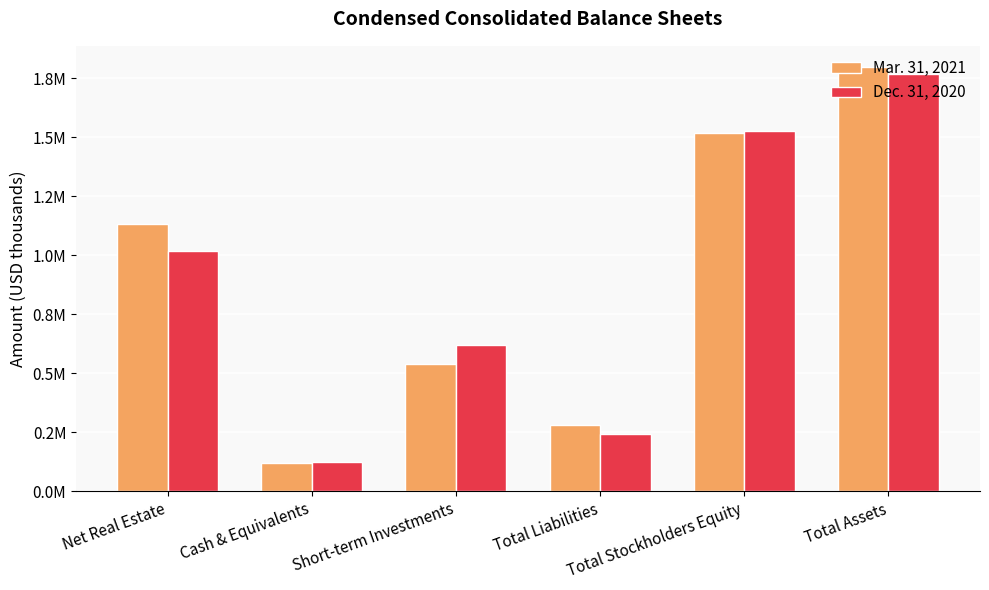

What is the label of the 4th bar from the left?

Total Liabilities